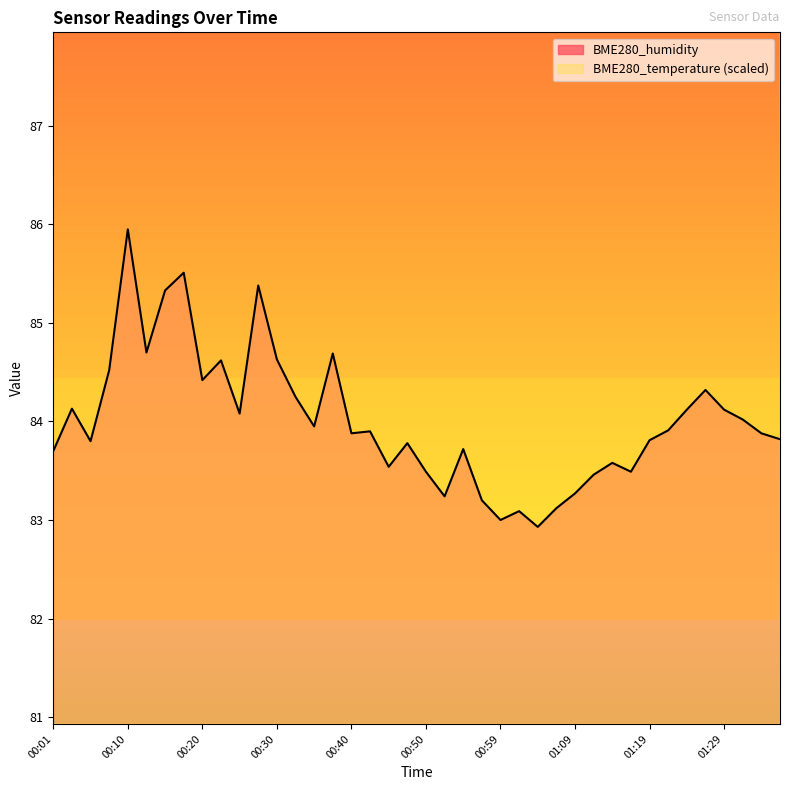

Which category has the highest value across all series?

00:01